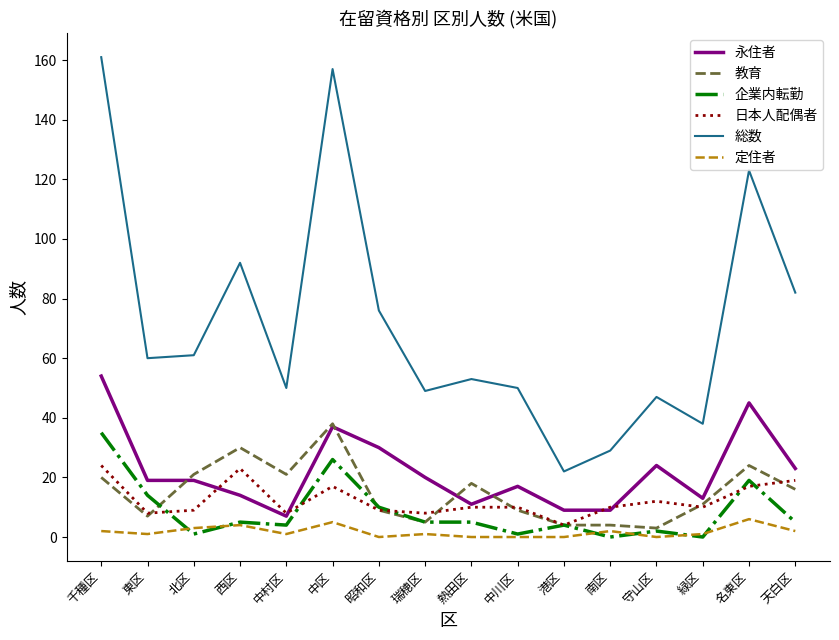

Does the chart display data point markers on the line(s)?

No